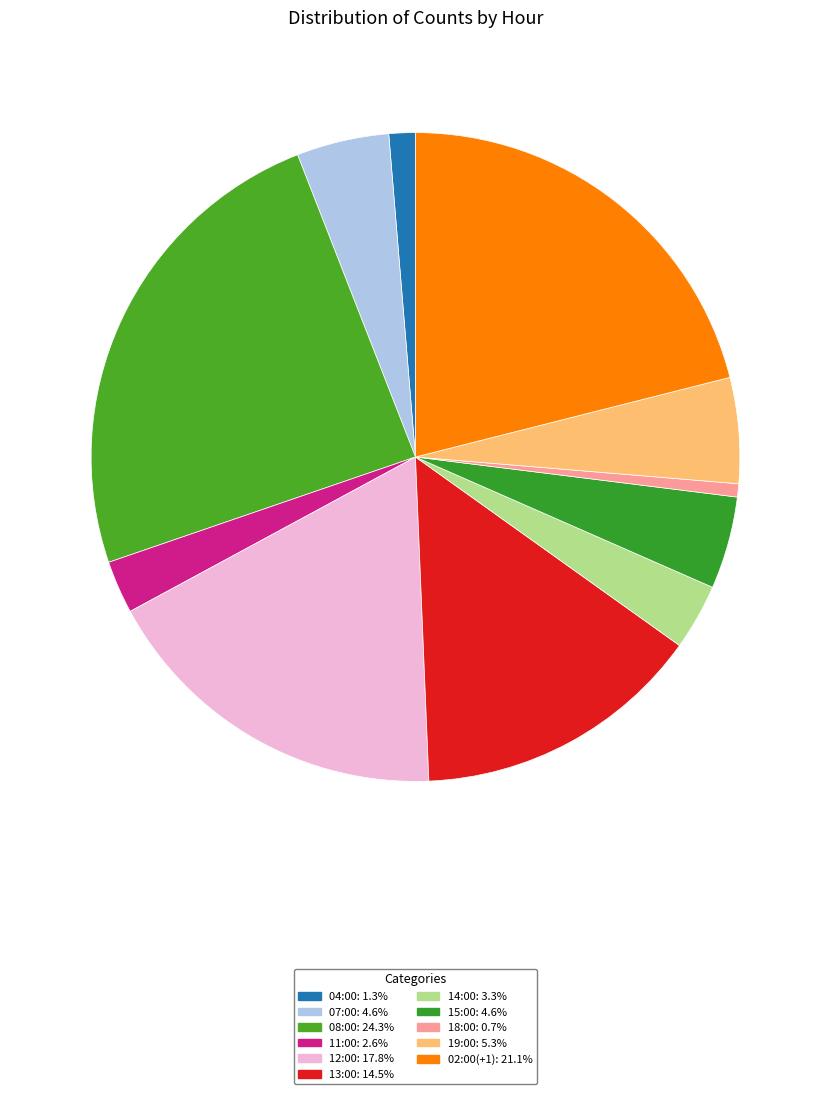

What is the ratio of the value at 07:00 to the value at 18:00?

7.0